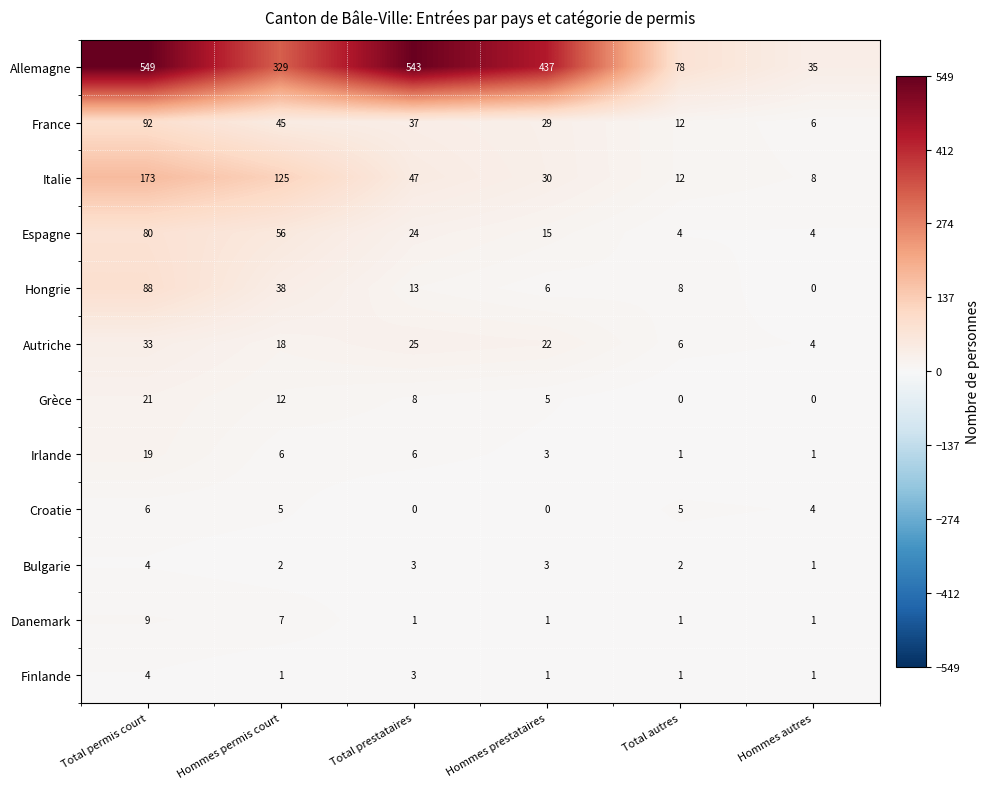

The Finlande series shows 3 at Total prestataires. True or false?

True